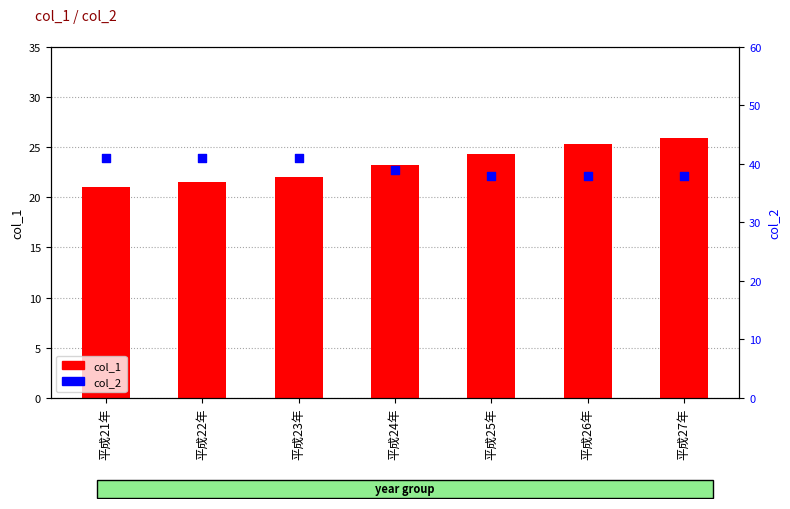

What are all the series names shown in the legend?

col_1, col_2